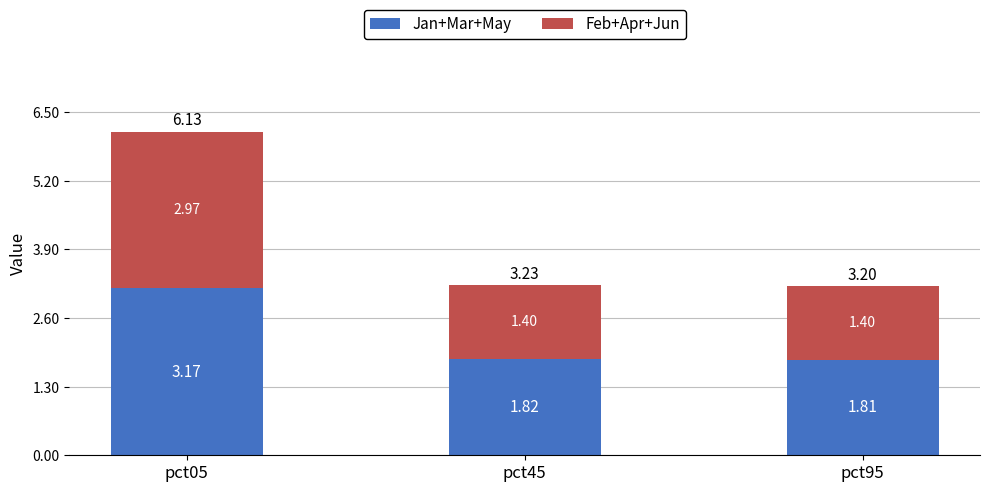

What is the average value of the Jan+Mar+May series?

2.3